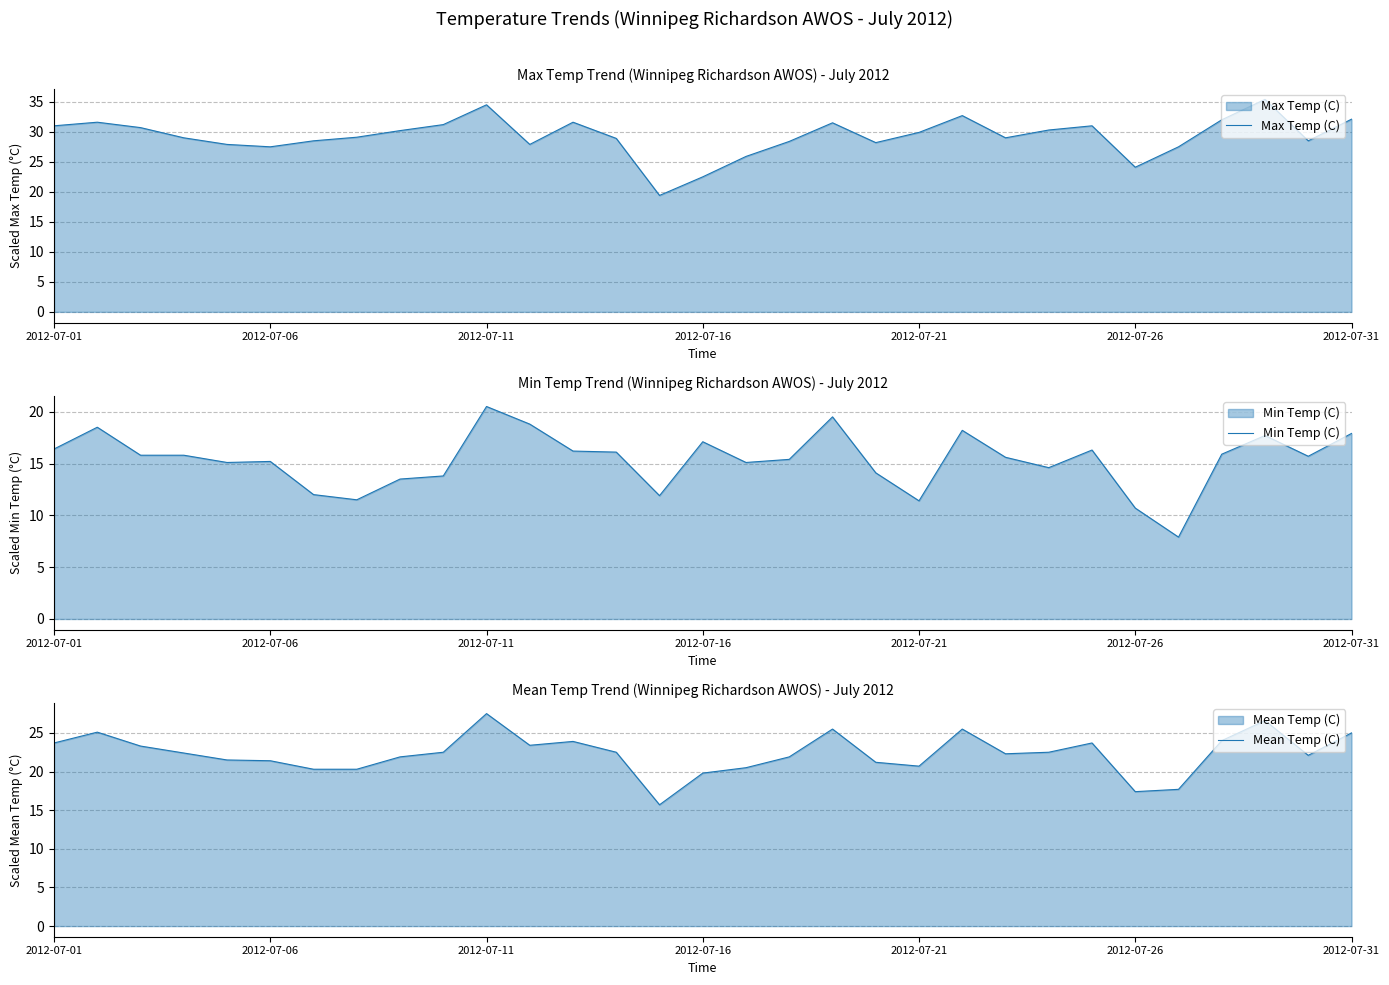

True or false: Min Temp (C) and Max Temp (C) intersect in this chart.

False